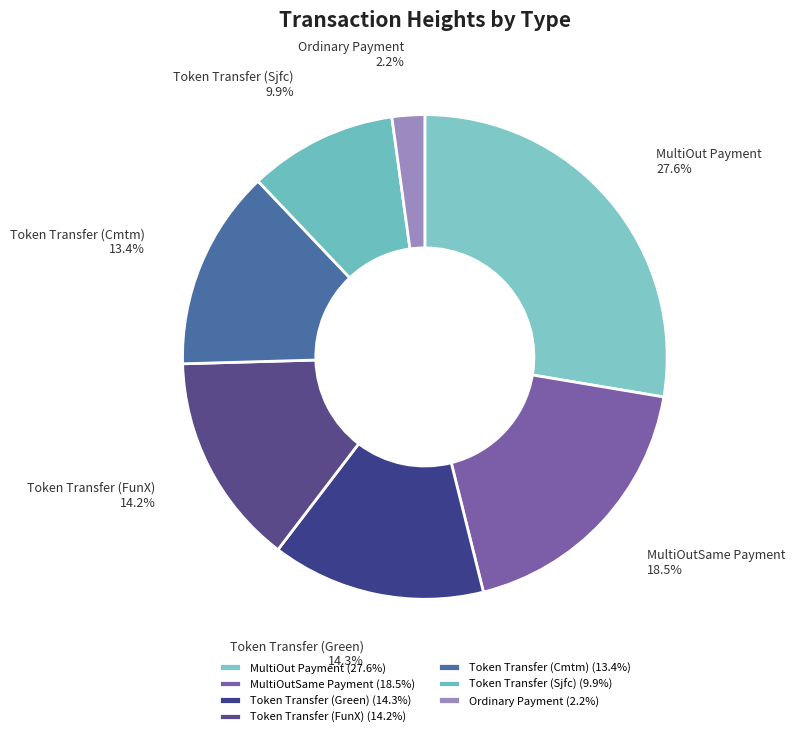

To the nearest percent, what is the combined percentage of MultiOutSame Payment and Token Transfer (Cmtm)?

32%